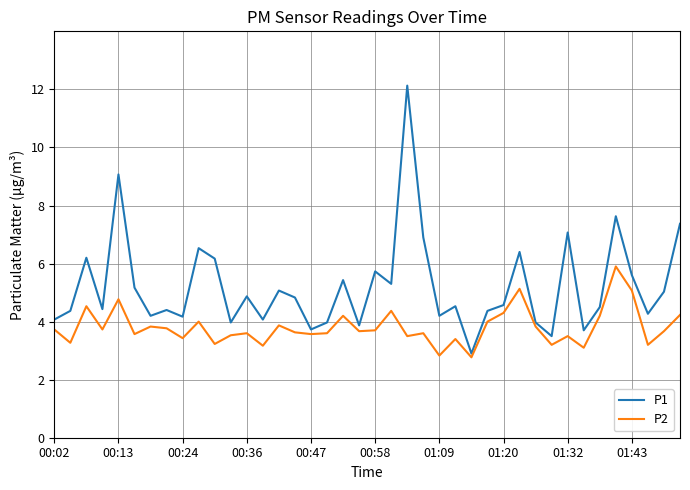

What are all the series names shown in the legend?

P1, P2